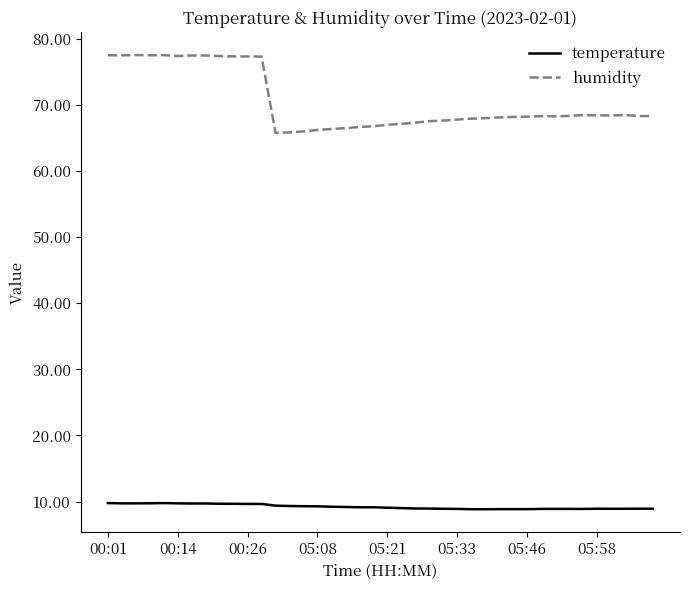

What is the difference between the maximum and minimum values in the humidity series?

11.8